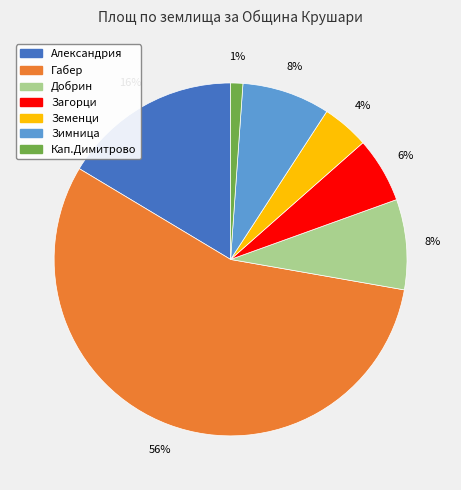

The Габер slice represents 49% of the pie. True or false?

False